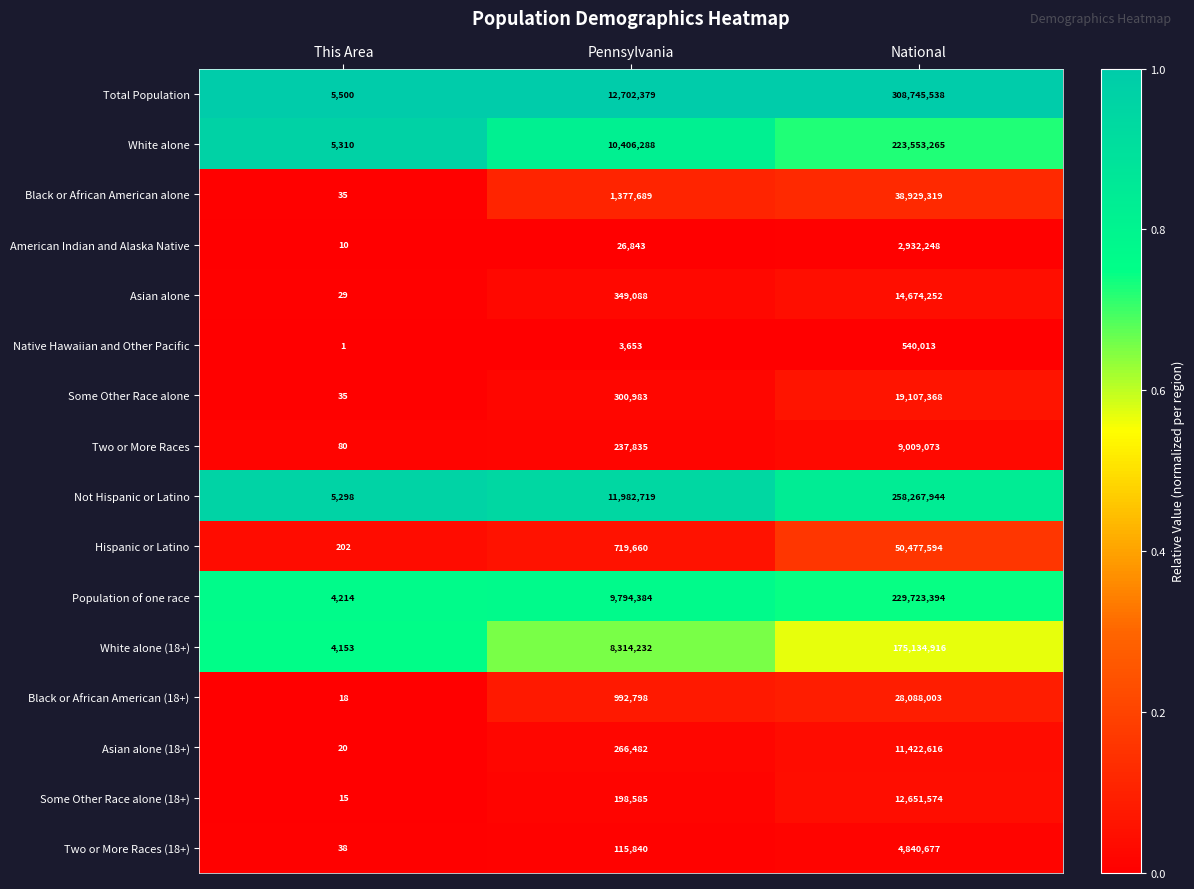

Is it true that Hispanic or Latino equals 1020519 at Pennsylvania?

False